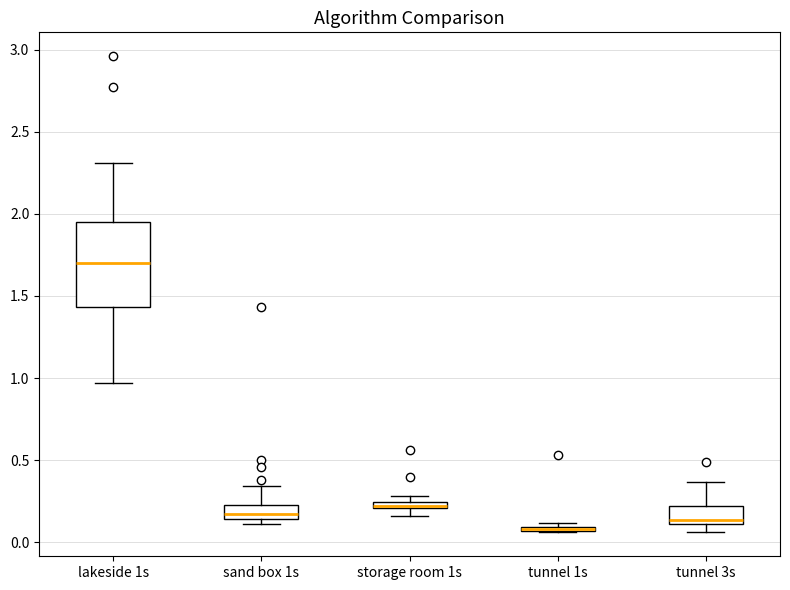

Where is the lower edge of the box for tunnel 3s on the y-axis? The values are not printed on the chart, so give them approximately, as read against the axis.

0.10